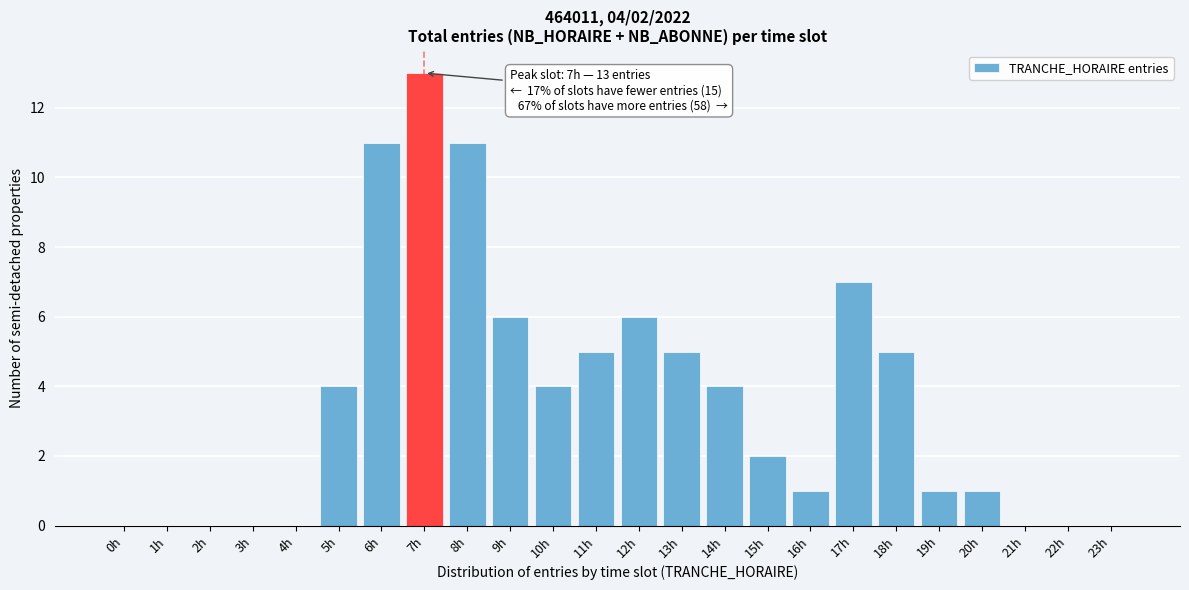

Reading left to right, list all the values displayed in this chart.

0h=0	1h=0	2h=0	3h=0	4h=0	5h=4	6h=11	7h=13	8h=11	9h=6	10h=4	11h=5	12h=6	13h=5	14h=4	15h=2	16h=1	17h=7	18h=5	19h=1	20h=1	21h=0	22h=0	23h=0